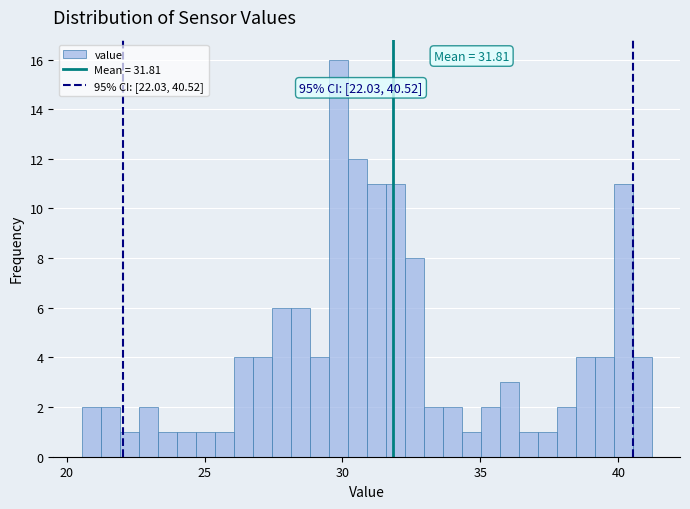

Around what value on the x-axis is the tallest bar? Give the approximate position of its centre, as read against the axis.

30.0